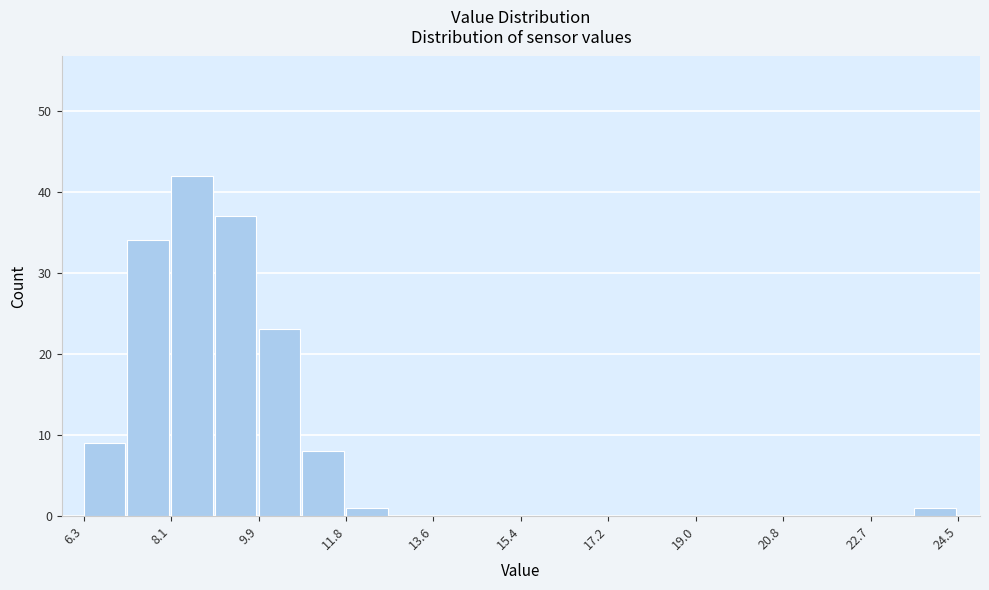

Which range on the x-axis has the tallest bar?

8.2 to 9.0